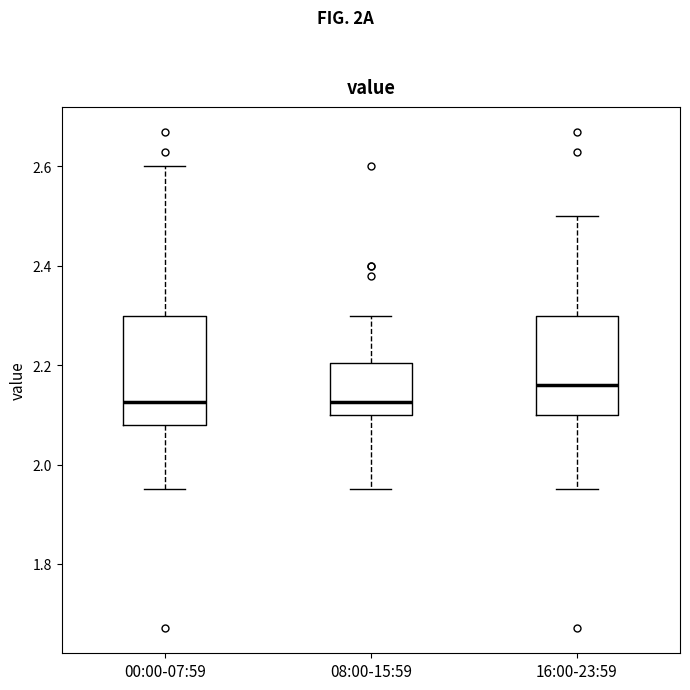

Comparing the boxes themselves (not the whiskers), which one is the tallest?

00:00-07:59